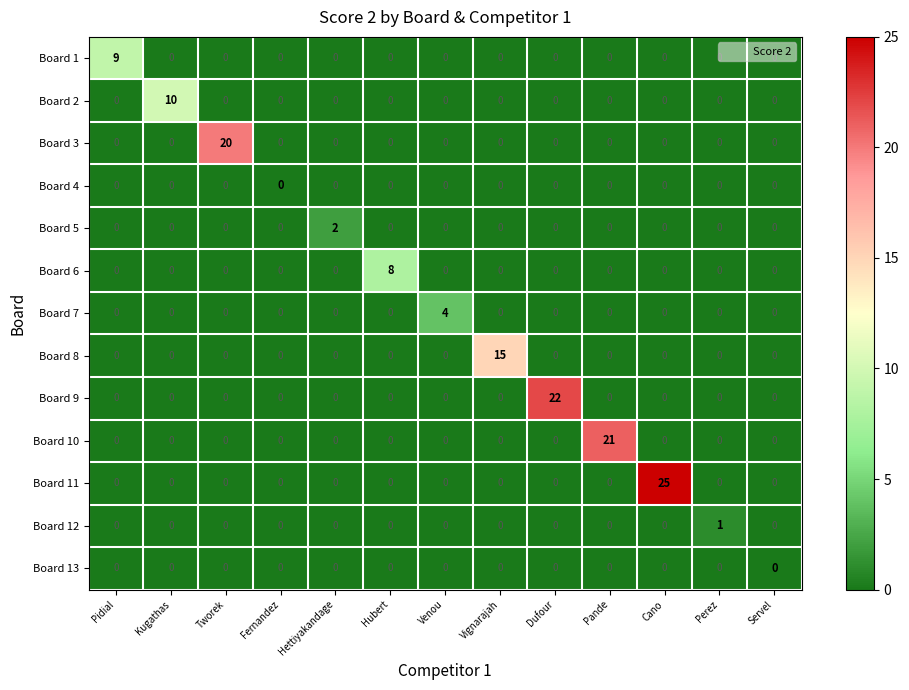

What is the greatest value displayed?

25